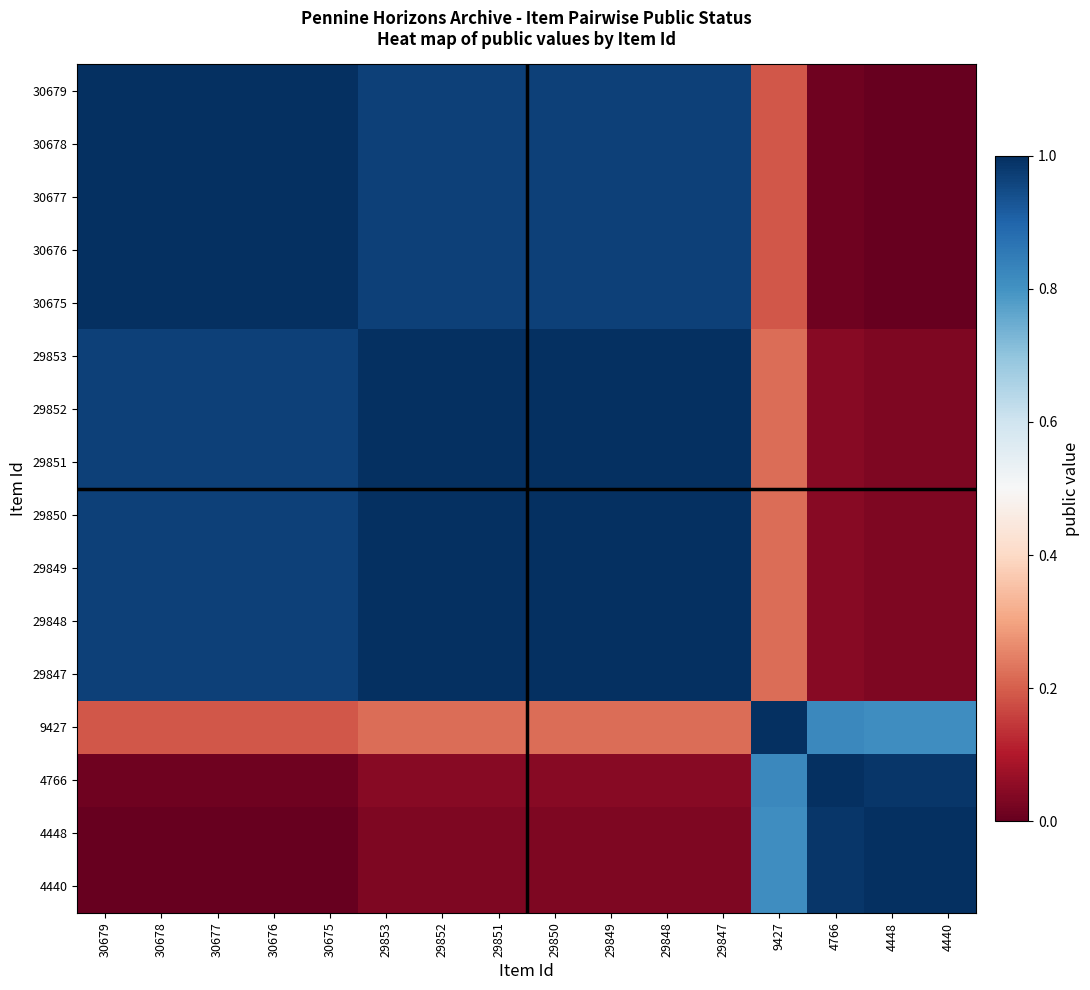

Rank the series at 29852 from lowest to highest value.

4440, 4448, 4766, 9427, 30679, 30678, 30677, 30676, 30675, 29847, 29848, 29849, 29850, 29853, 29851, 29852